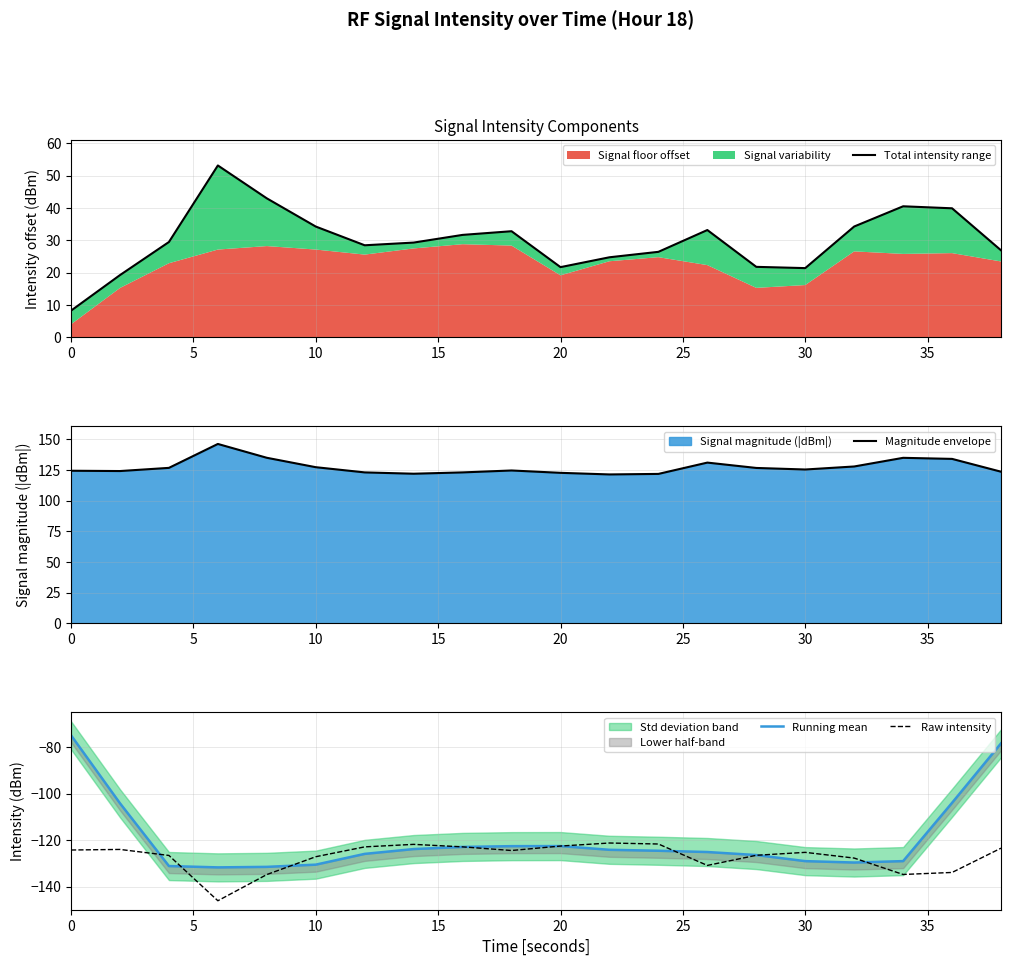

Is it true that Magnitude envelope equals 82.6 at 30?

False